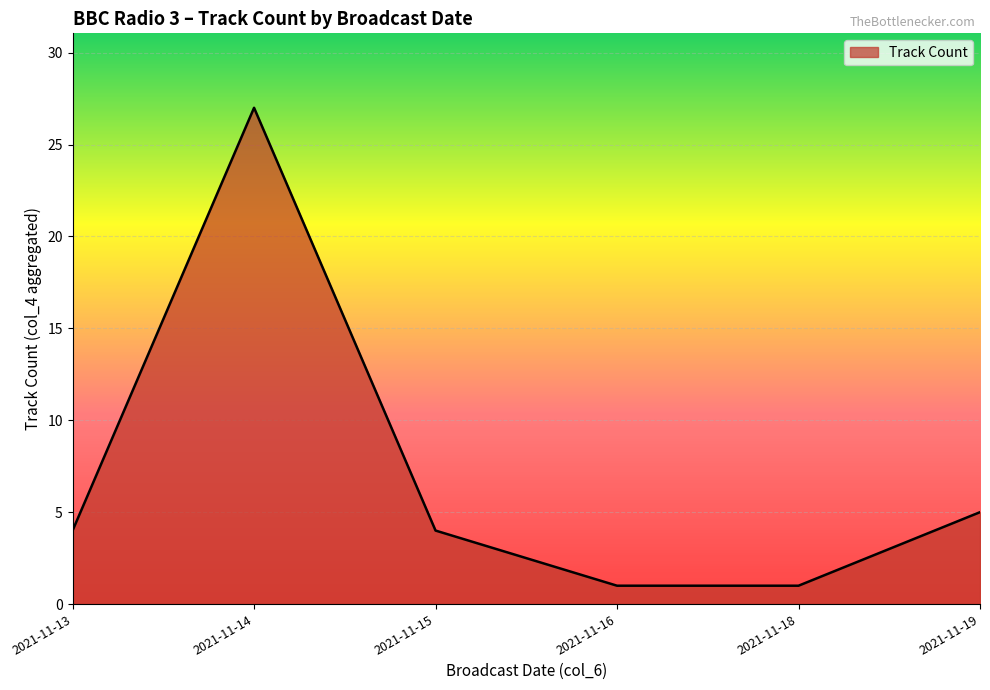

What is the ratio of the value at 2021-11-14 to the value at 2021-11-16?

27.0